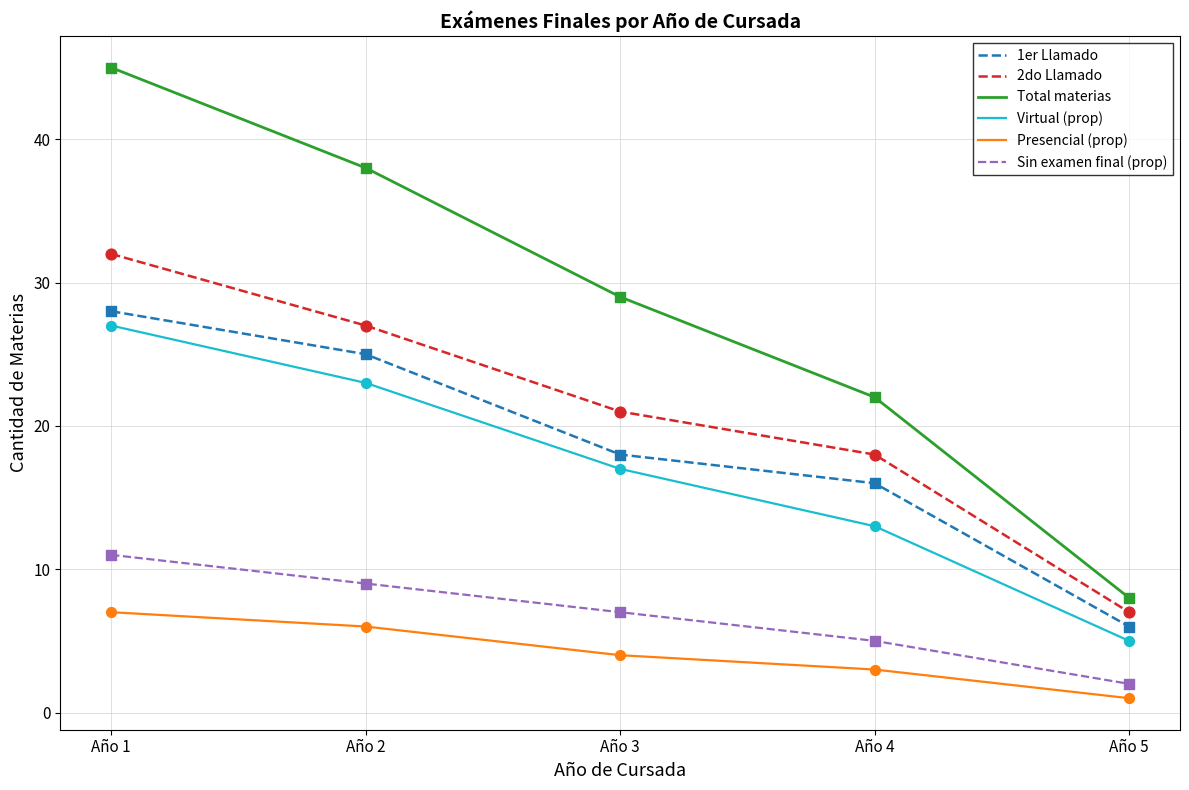

At how many categories does at least one series exceed 16?

4